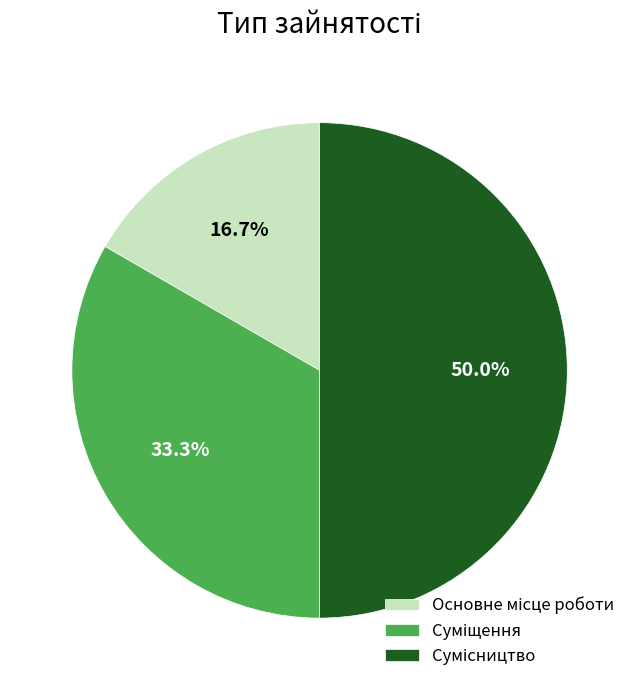

Approximately how many times larger is the value at Сумісництво compared to Основне місце роботи?

3.0